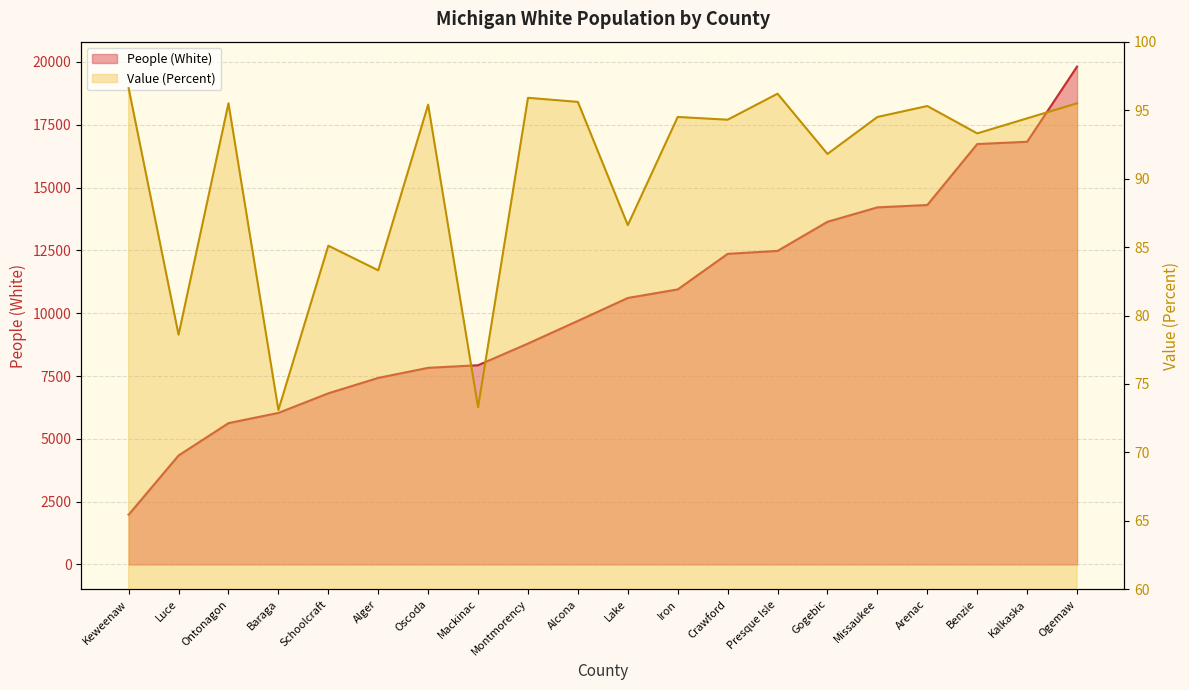

How many categories are shown in the chart?

20